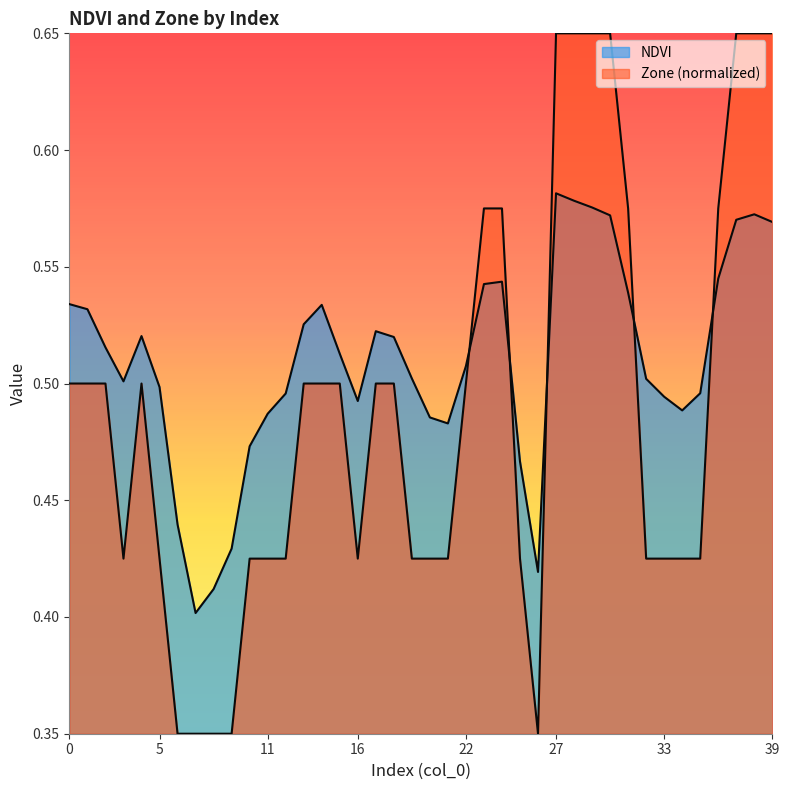

How many interior local valleys does the NDVI series have?

6